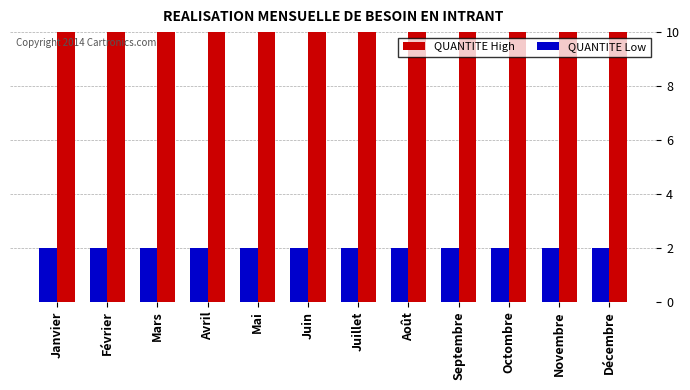

Is the value of QUANTITE High at Mars greater than the value of QUANTITE Low at Juillet?

Yes